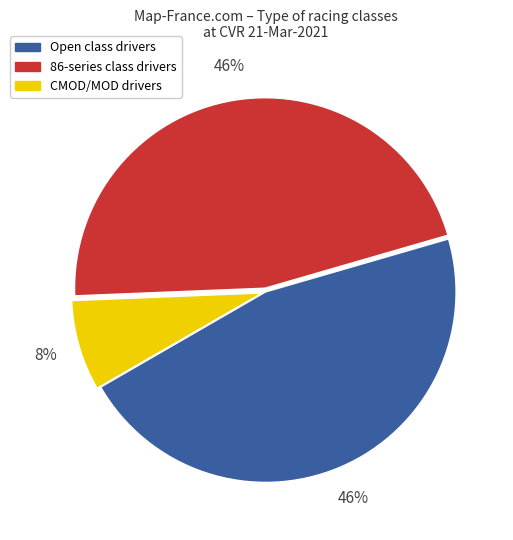

Is CMOD/MOD drivers the majority of the pie?

No